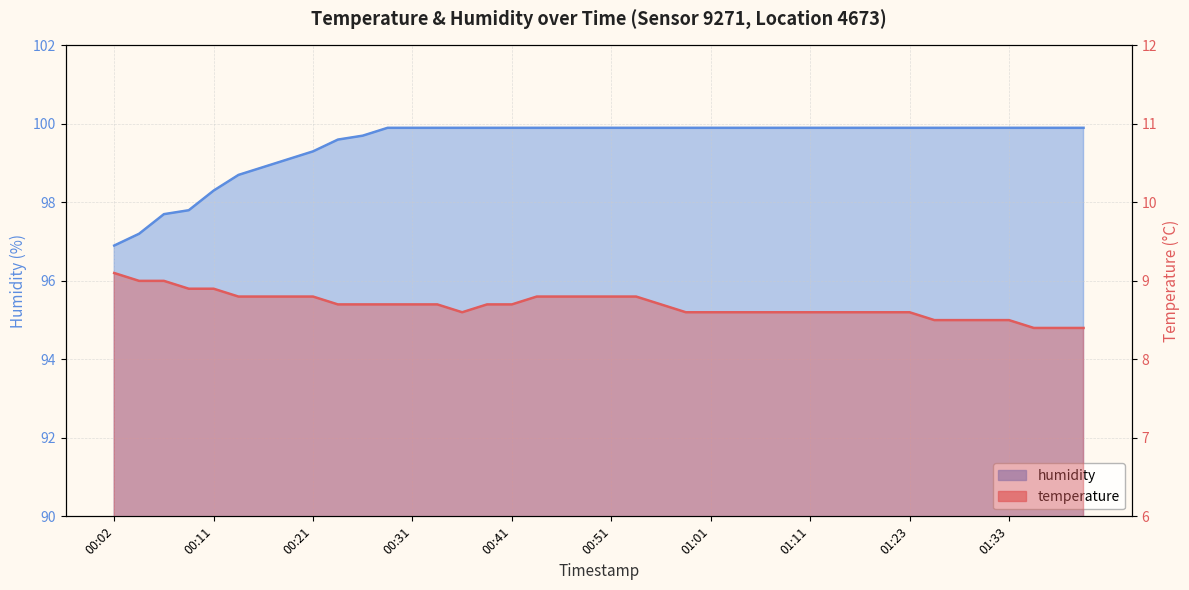

Which category has the lowest value in the temperature series?

01:36